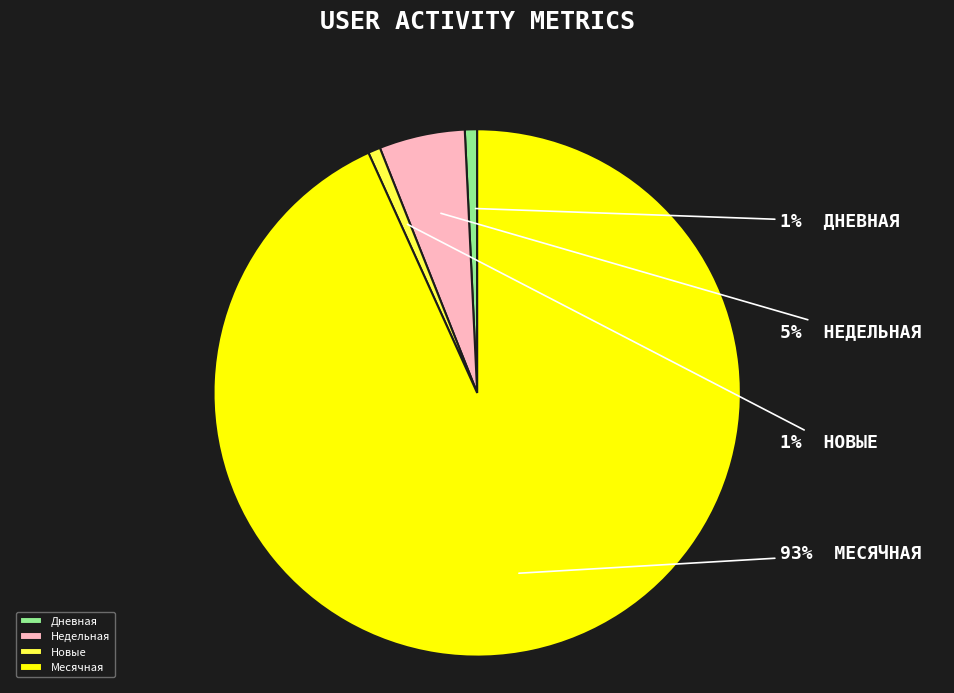

Which category has the biggest portion of the pie?

Месячная